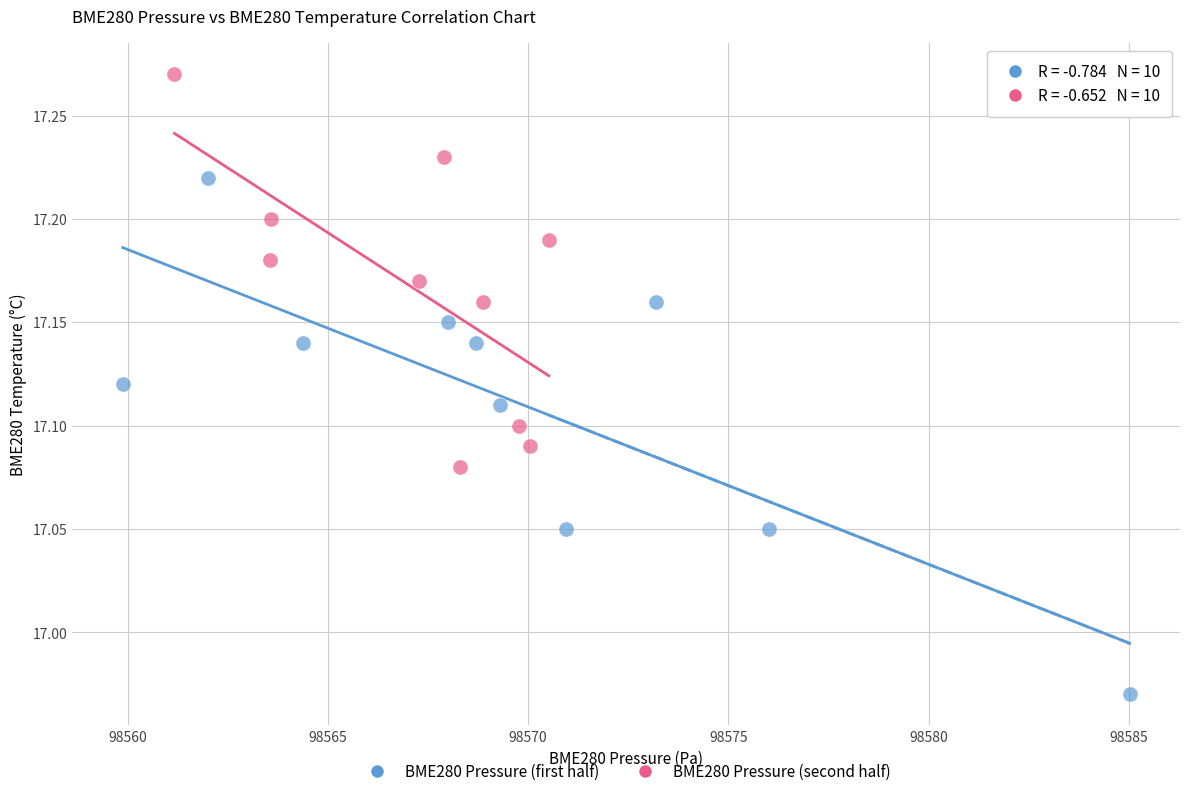

Which series reaches the maximum Y coordinate?

BME280 Pressure (second half)